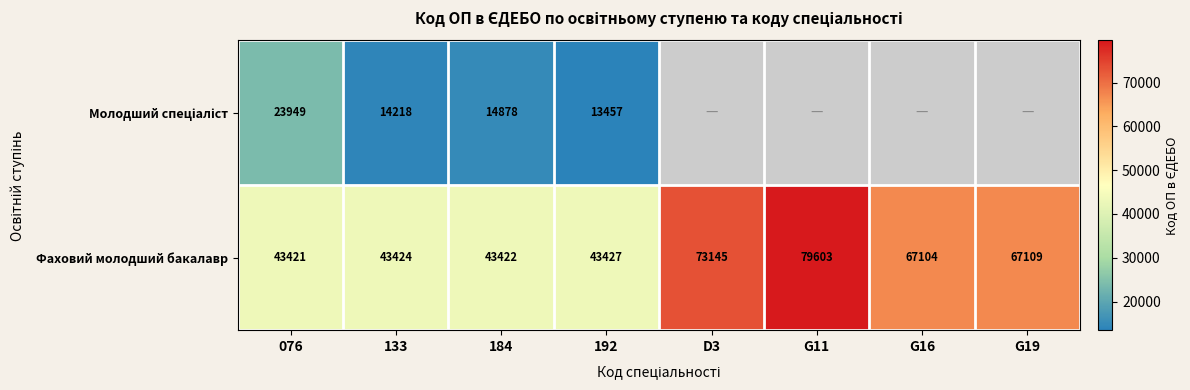

True or false: Фаховий молодший бакалавр has a value of 73326.3 at 133.

False